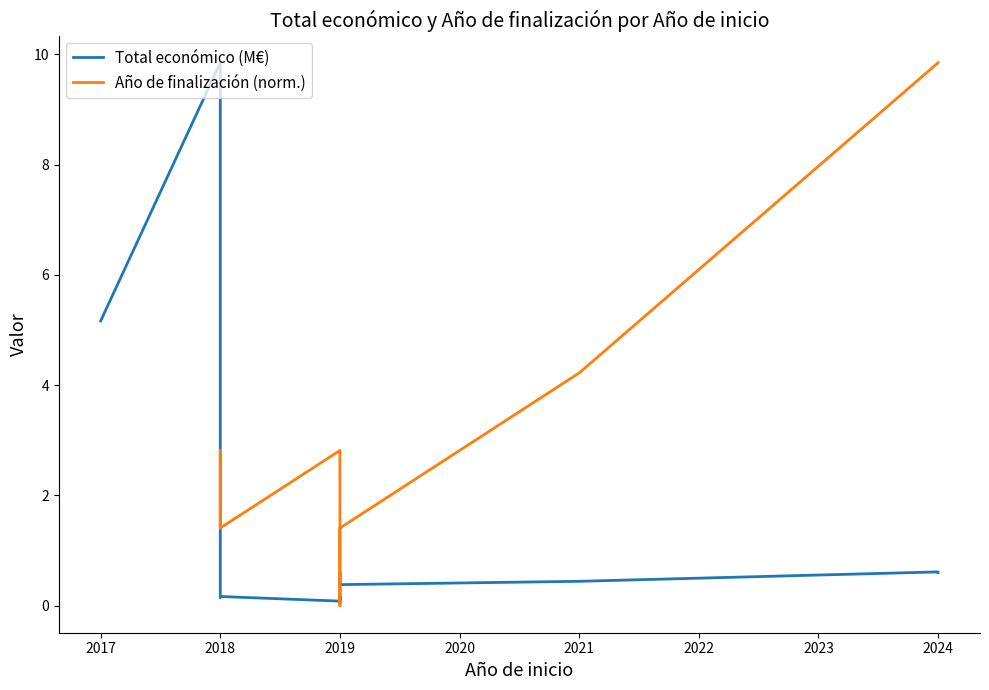

What is the change in value from 2021 to 2024?

+0.2